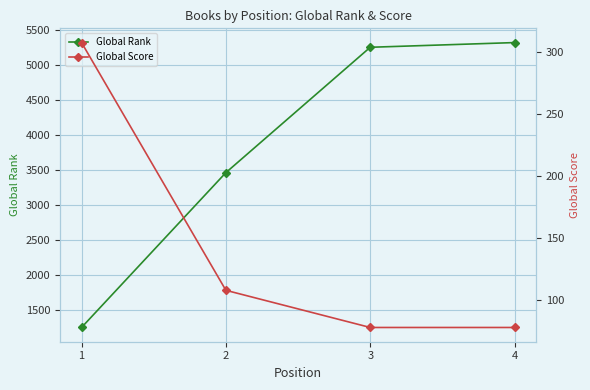

Is the value of Global Score at 2 greater than the value of Global Rank at 1?

No